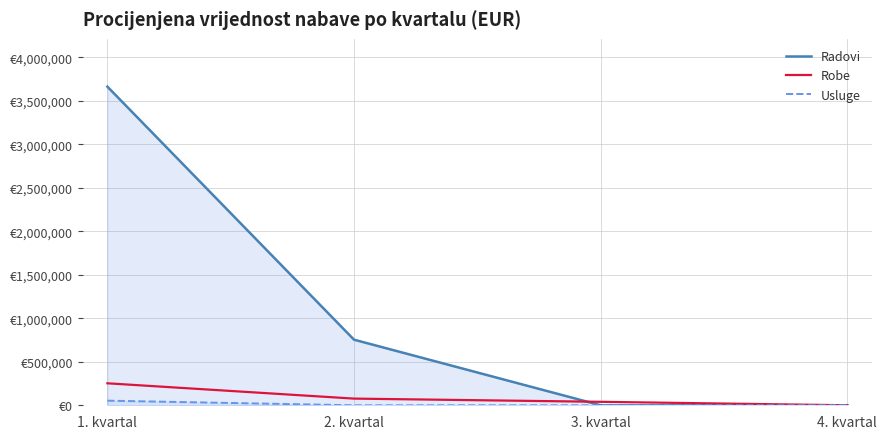

Reading left to right, transcribe all the data shown in this chart.

Radovi: 3662907.2	753948.8	0.0	0.0
Robe: 252680.5	76682.3	39816.8	0.0
Usluge: 53088.8	0.0	0.0	0.0